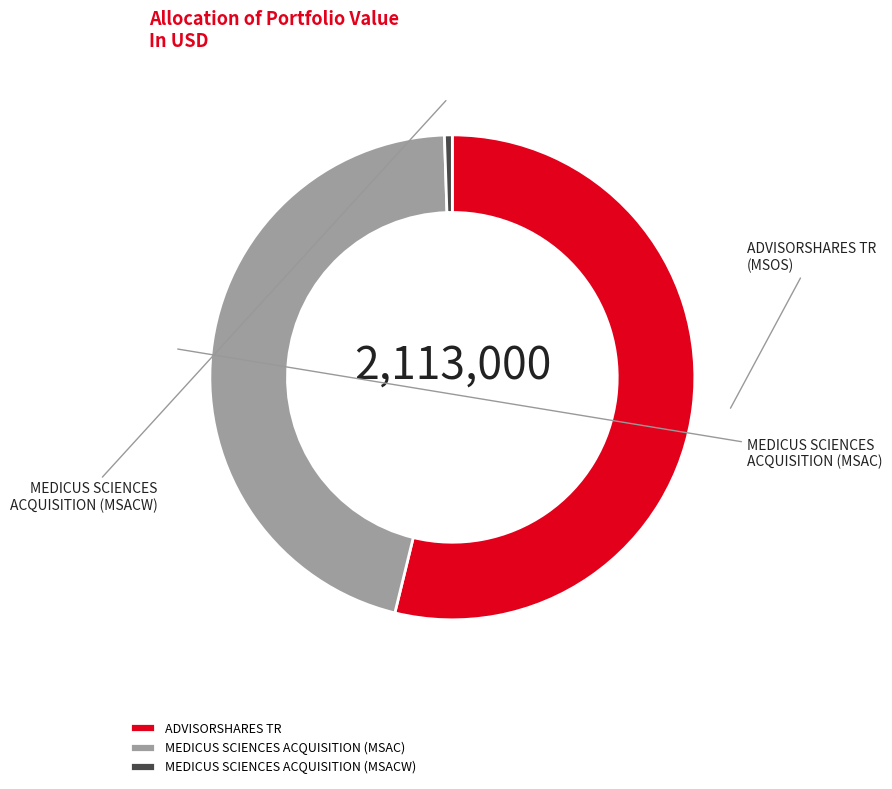

Is there any slice that represents more than half of the pie?

Yes